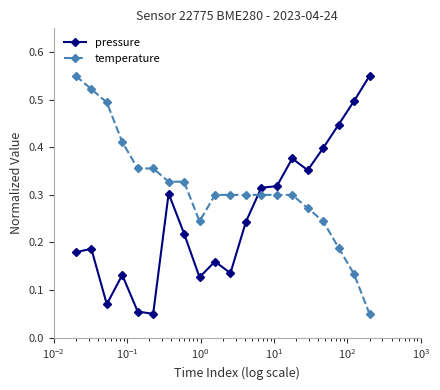

Which series has the largest total across all categories?

temperature